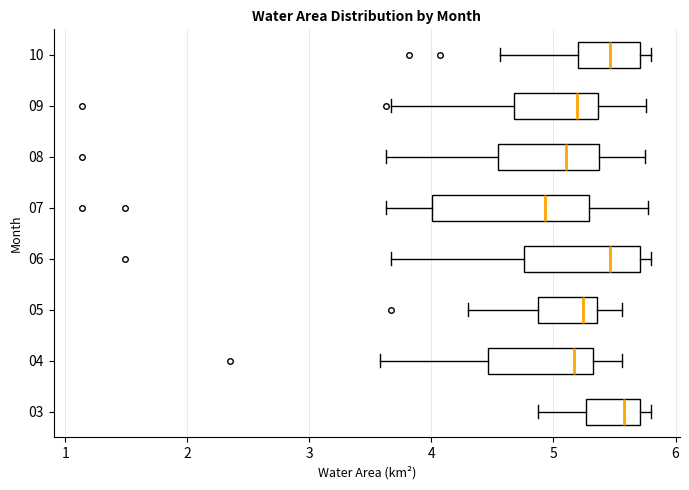

Where is the right edge of the box at y = 09 on the x-axis? The values are not printed on the chart, so give them approximately, as read against the axis.

5.4